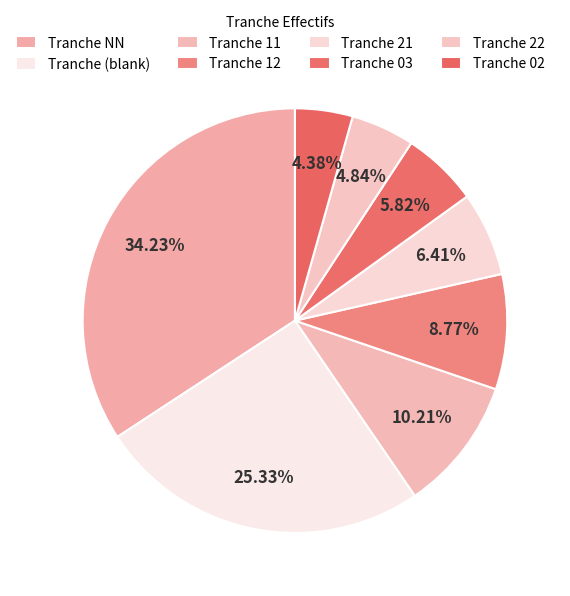

How many slices are in this pie chart?

8